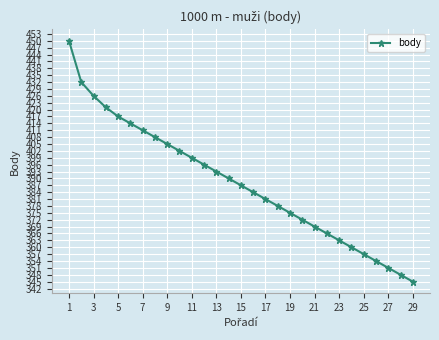

What is the value of the 20th point from the left?

372